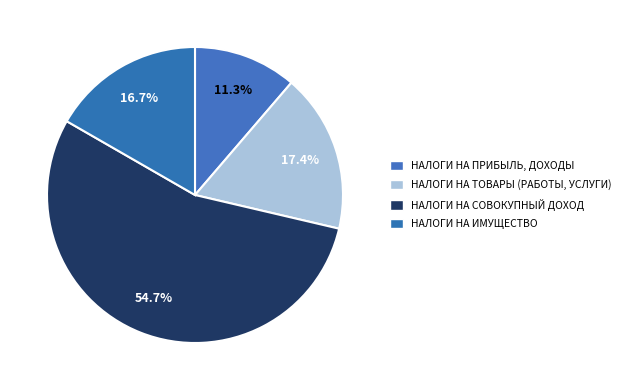

How many segments does this pie chart have?

4